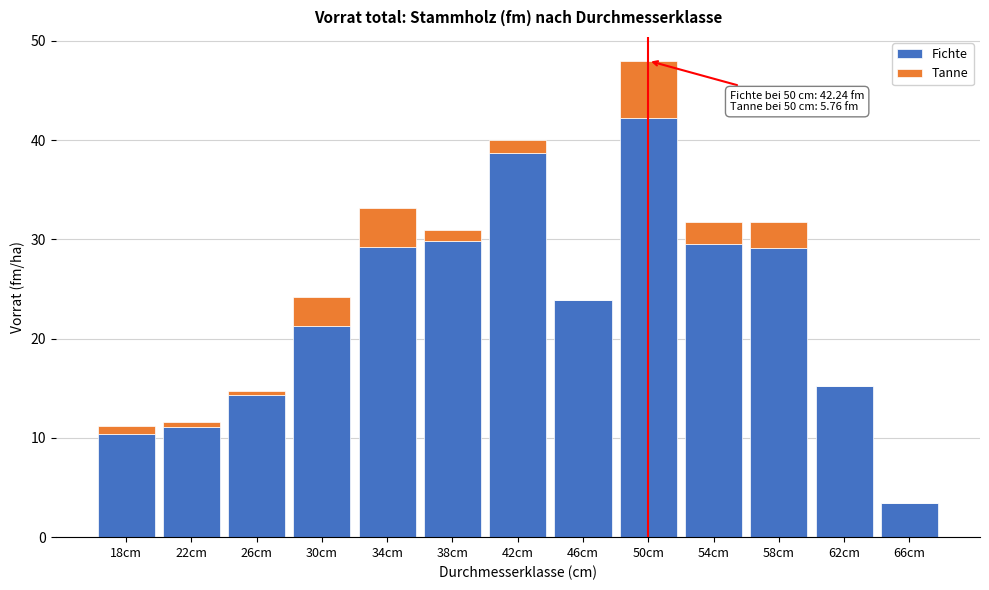

At which category is the sum across all series the highest?

50cm